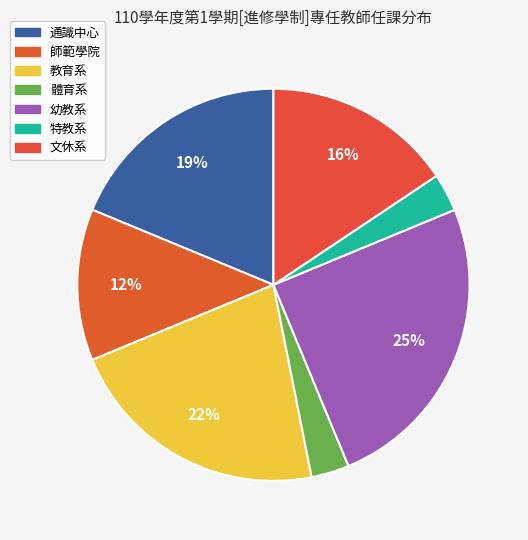

Does 教育系 represent more than half of the total?

No